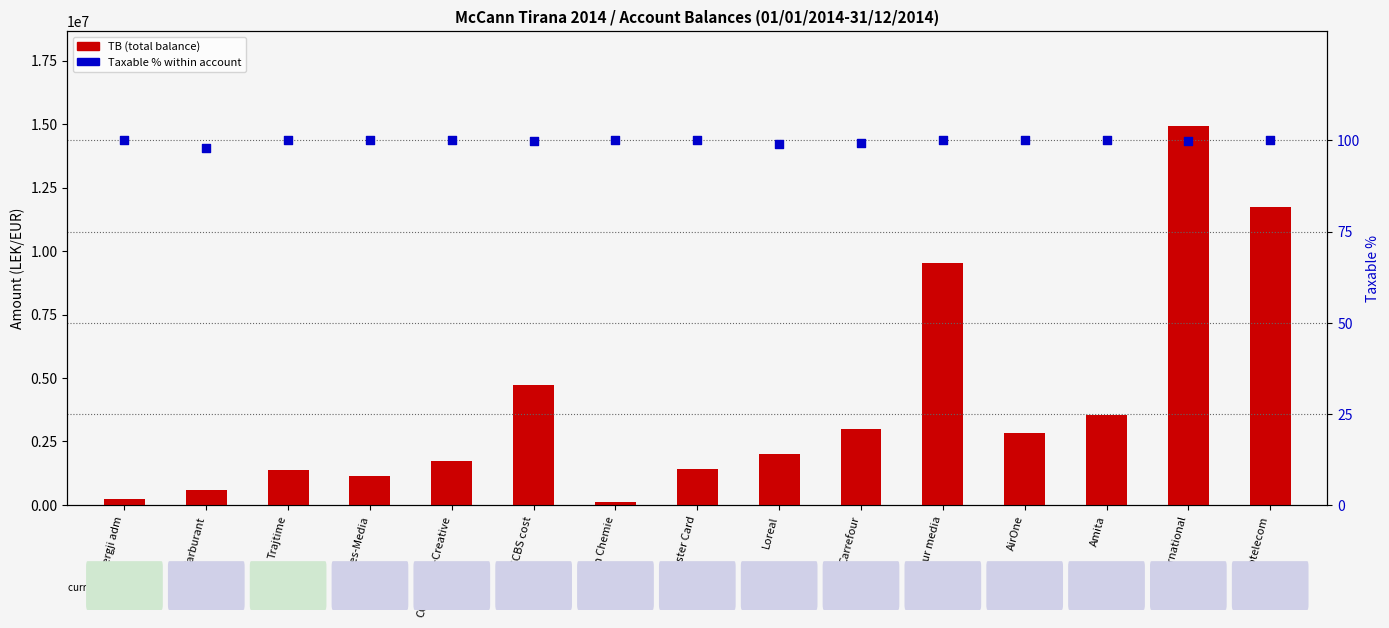

At how many categories does at least one series exceed 11902982?

1